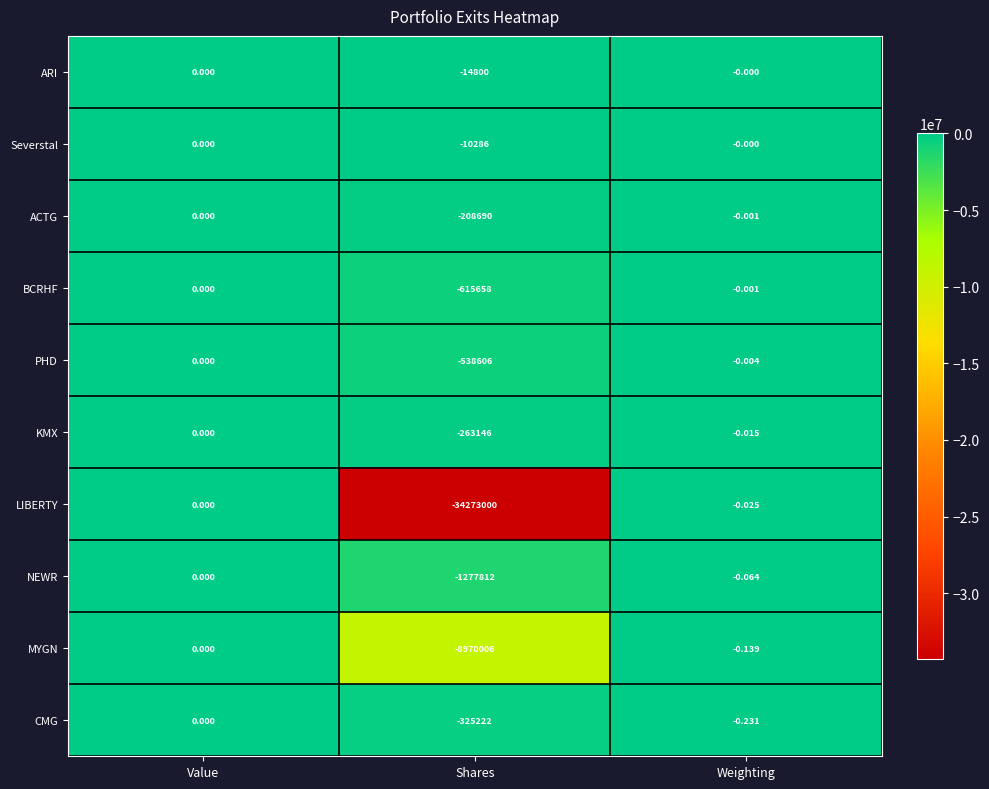

Where is KMX nearest to the value -131573?

Weighting